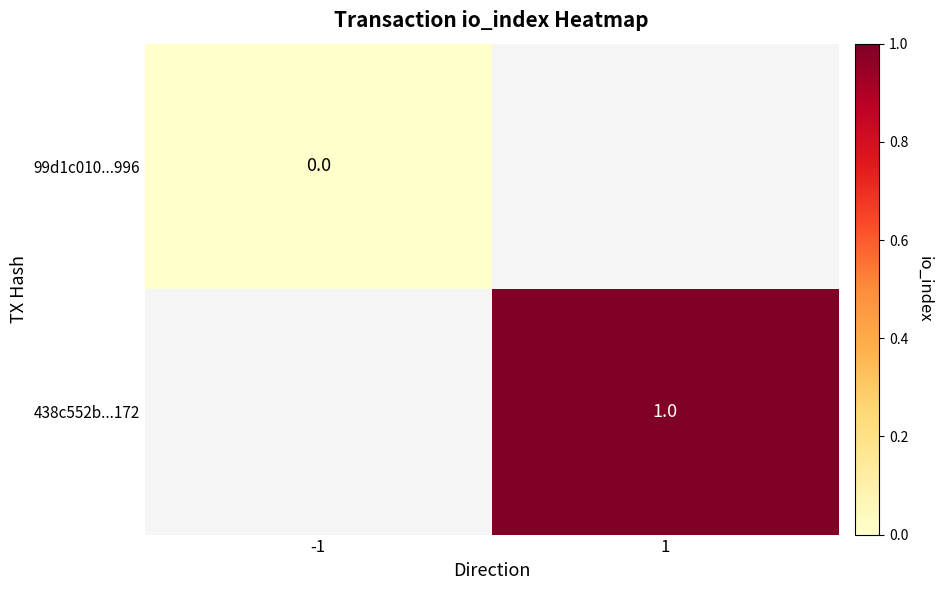

What is the maximum value shown in the chart?

1.0